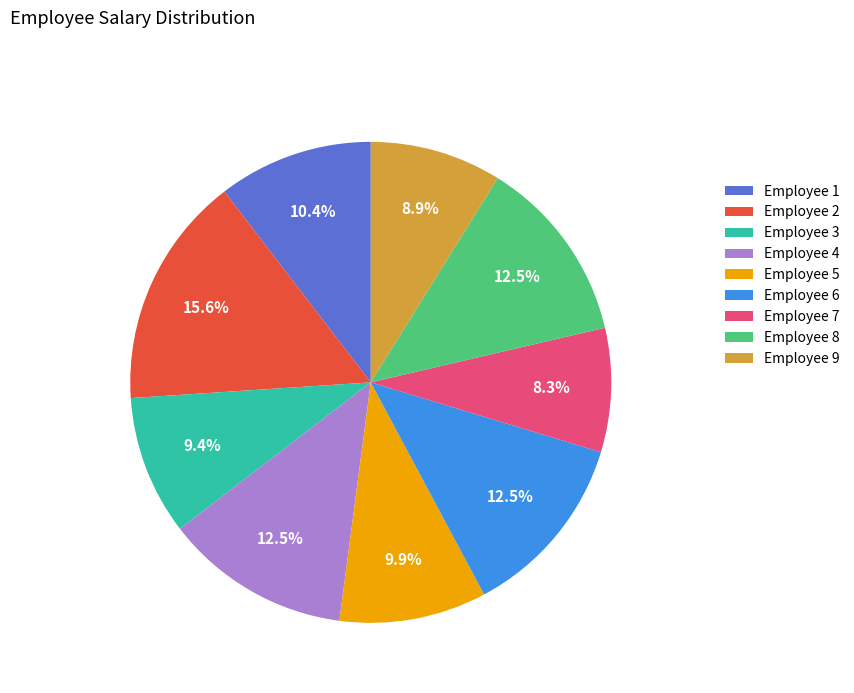

Which category has the biggest portion of the pie?

Employee 2